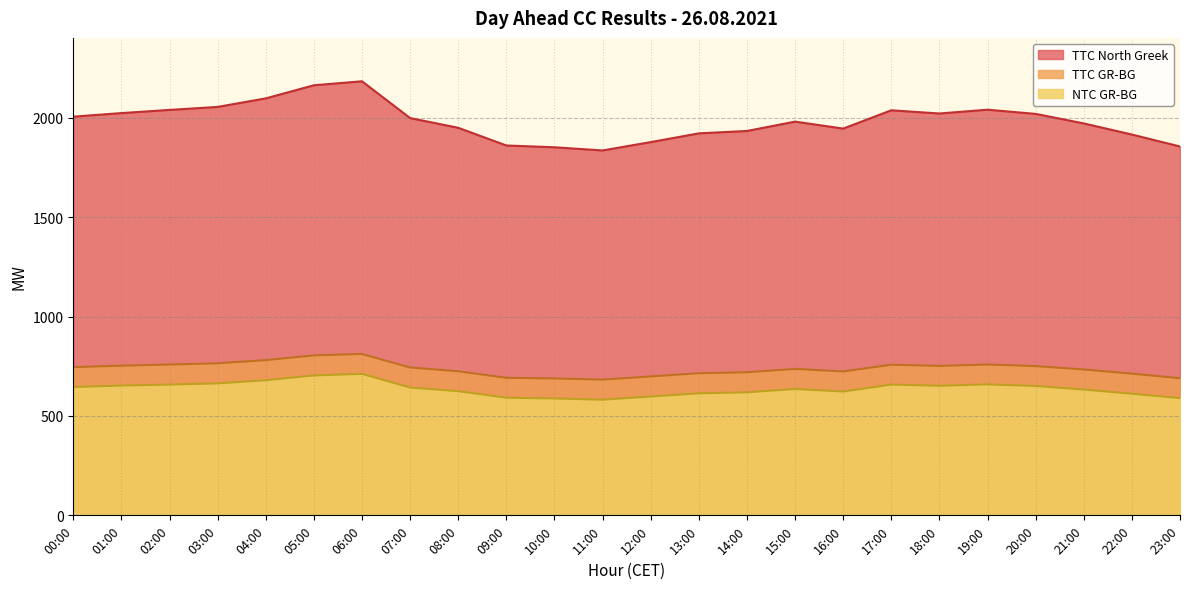

What is the value of the NTC GR-BG point at the 16th from the left?

636